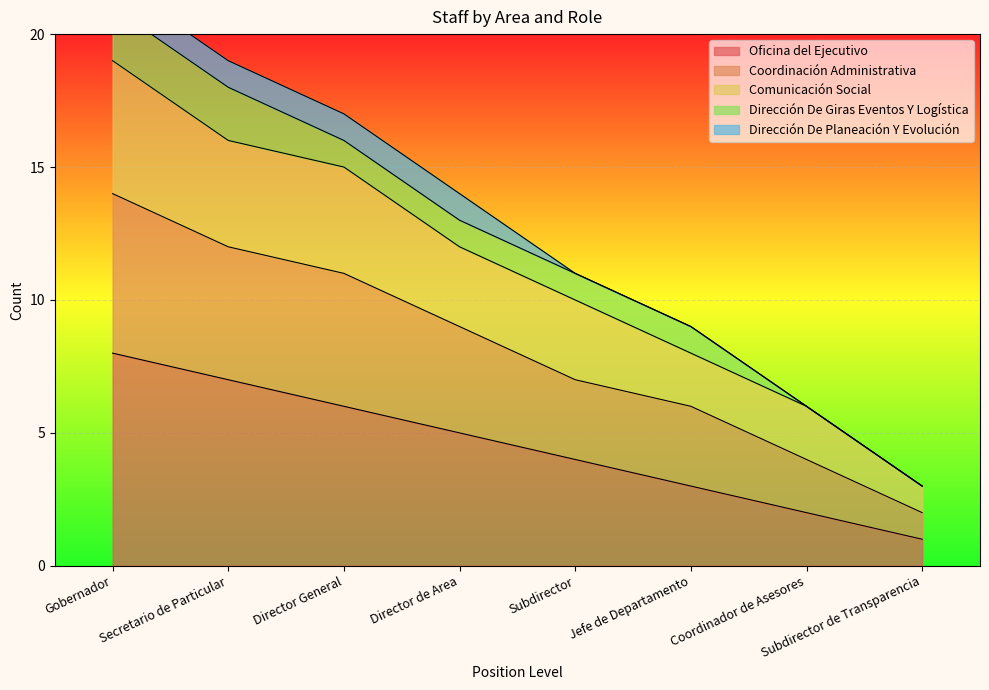

How many data points in Coordinación Administrativa are above 9?

3